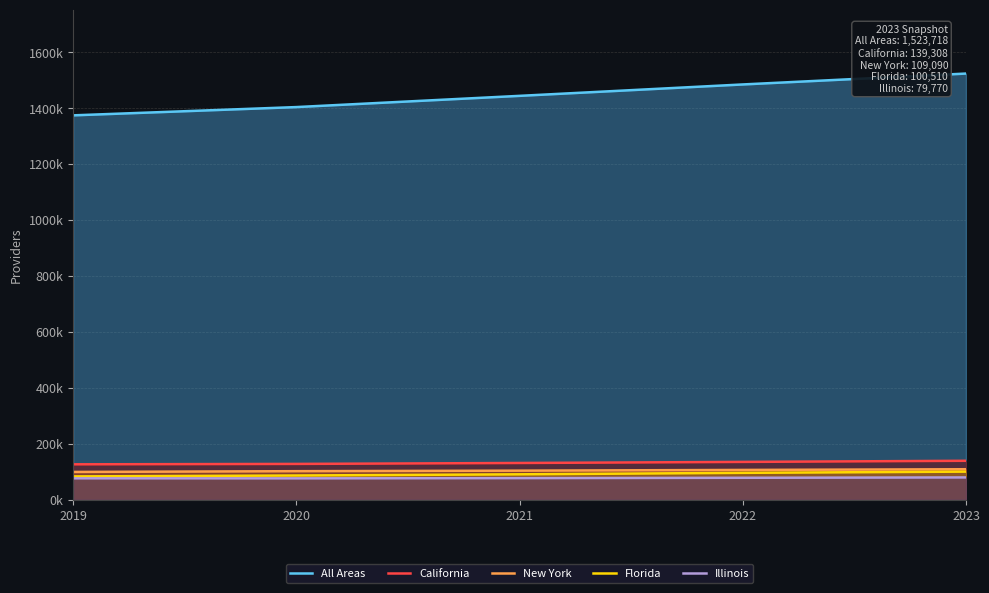

True or false: New York has a value of 143907 at 2022.

False